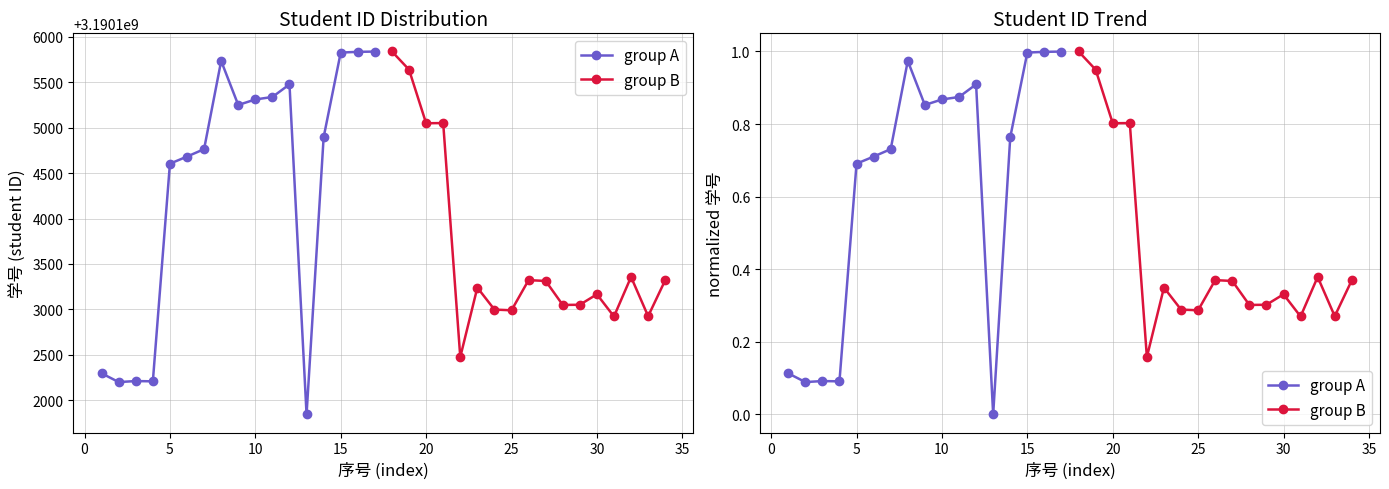

Count the number of categories in the chart.

17